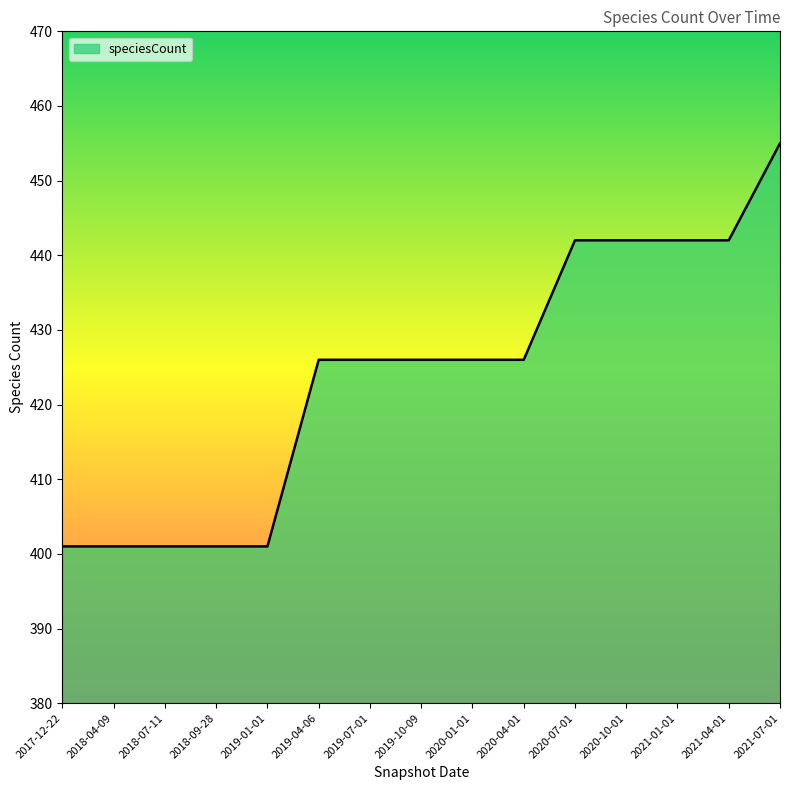

True or false: the data shows 401 at 2018-07-11.

True